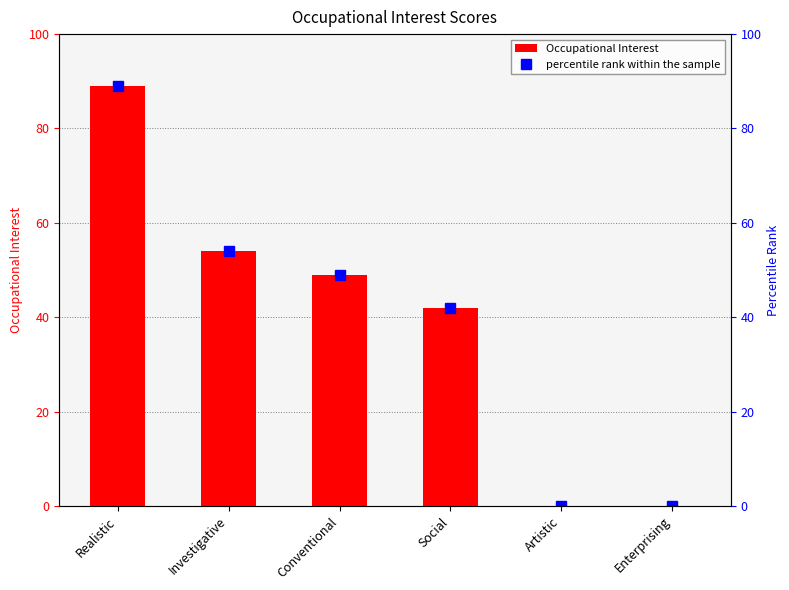

What is the sum of the percentile rank within the sample values at Social and Enterprising?

42